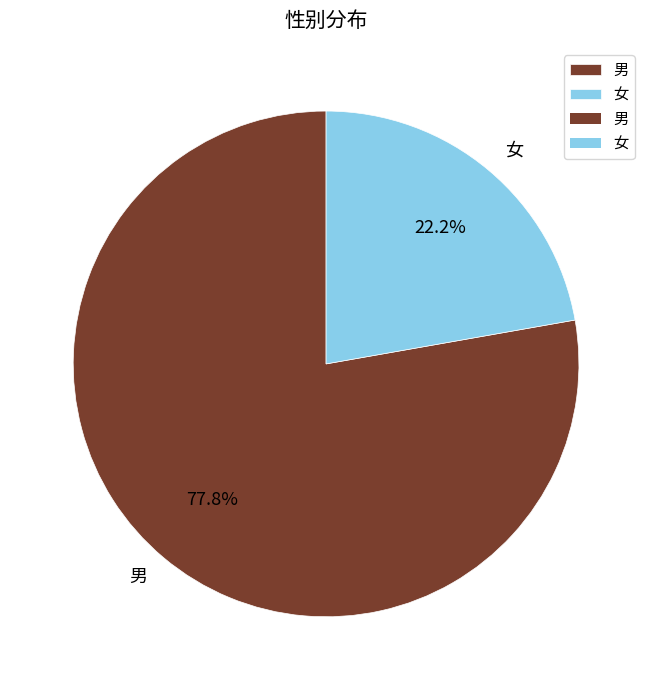

To the nearest percent, what is the difference between the 女 and 男 slice percentages?

56%